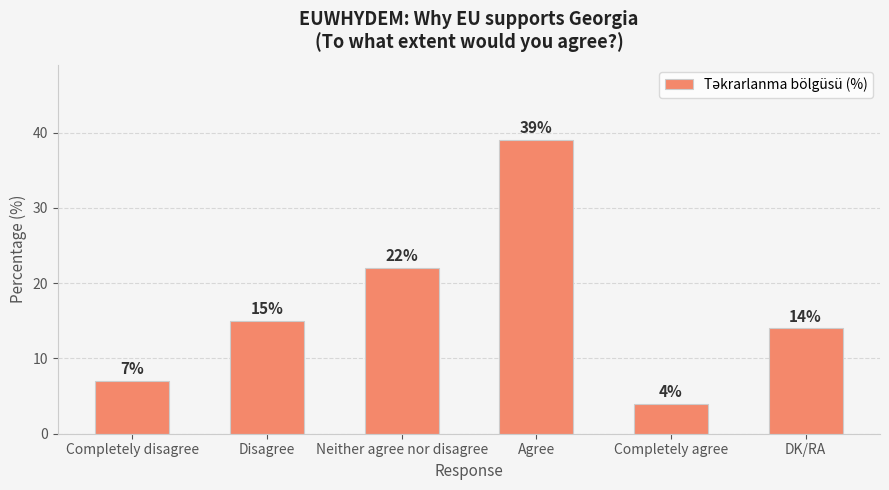

Rank the categories by value from lowest to highest.

Completely agree, Completely disagree, DK/RA, Disagree, Neither agree nor disagree, Agree